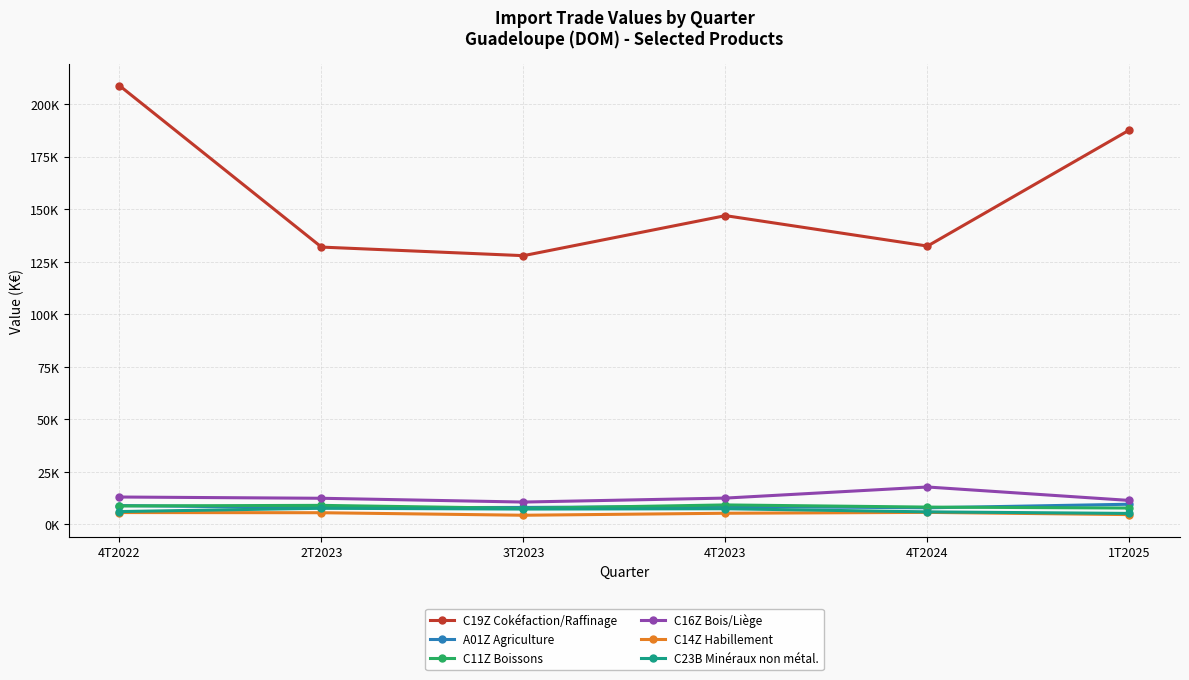

Is this an area chart (filled region under the line)?

No